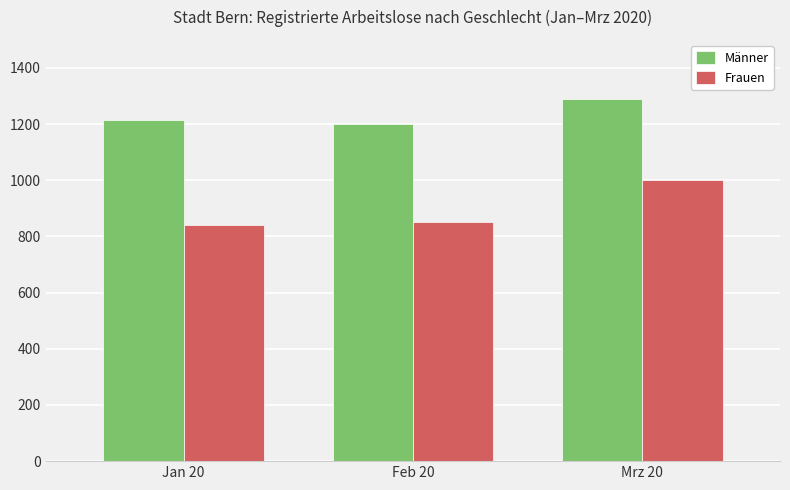

What is the value of the Männer bar at the 1st from the left?

1213